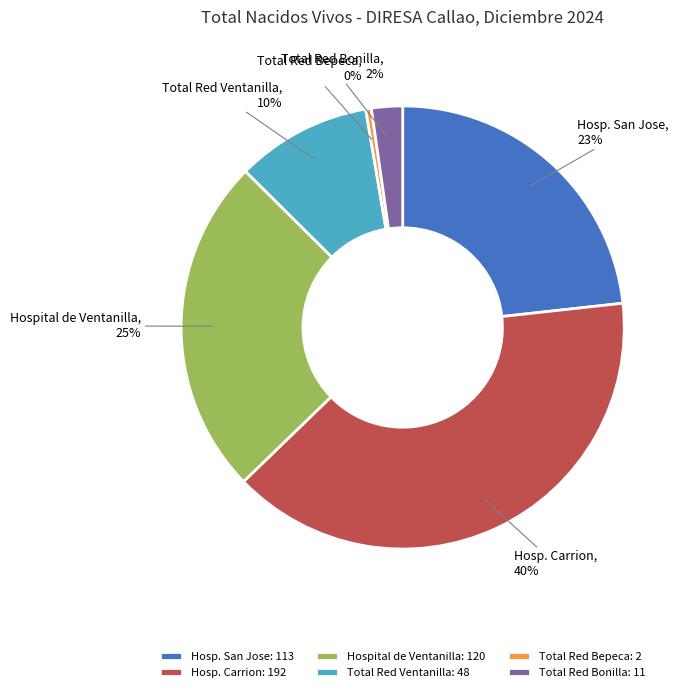

Is there any slice that represents more than half of the pie?

No